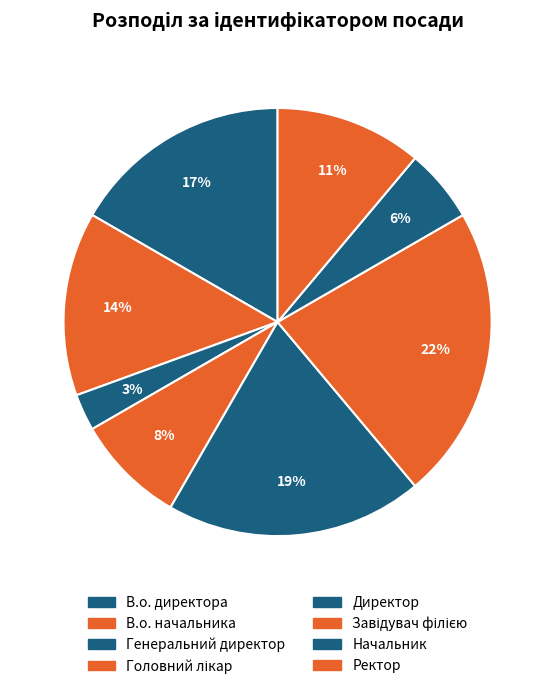

What percentage is the Ректор slice, to the nearest percent?

11%